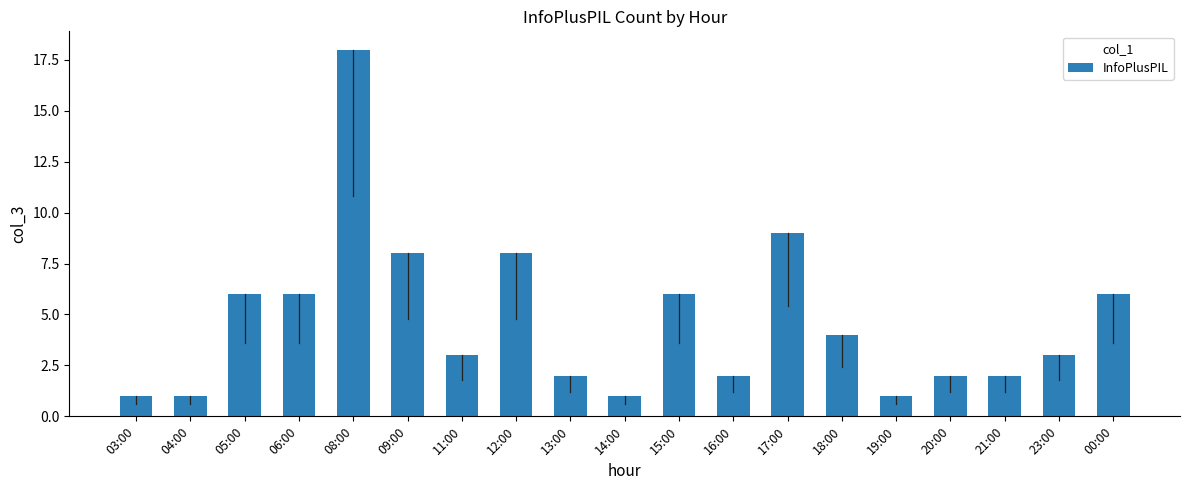

What is the ratio of the value at 23:00 to the value at 21:00?

1.5